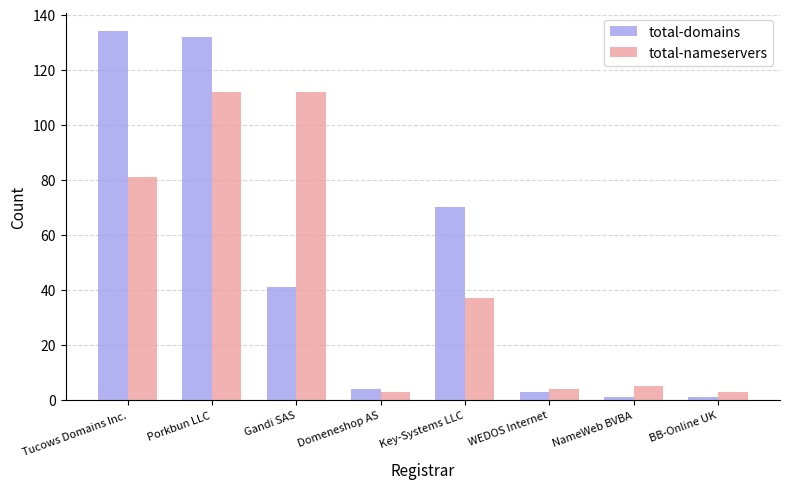

Which series has the widest spread of values?

total-domains